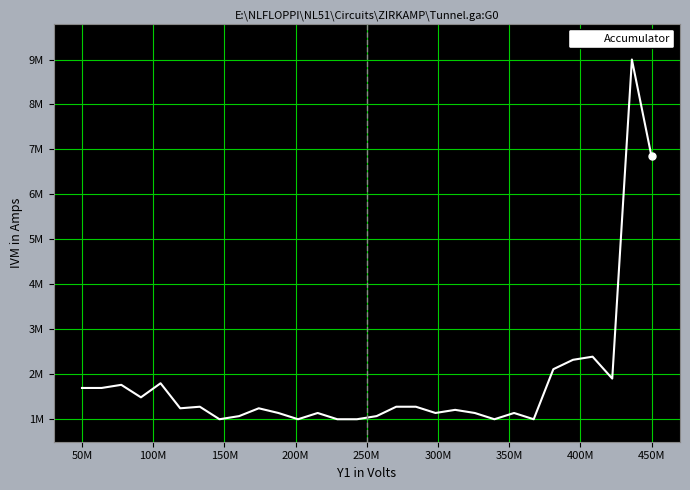

Does the chart have visible grid lines?

Yes